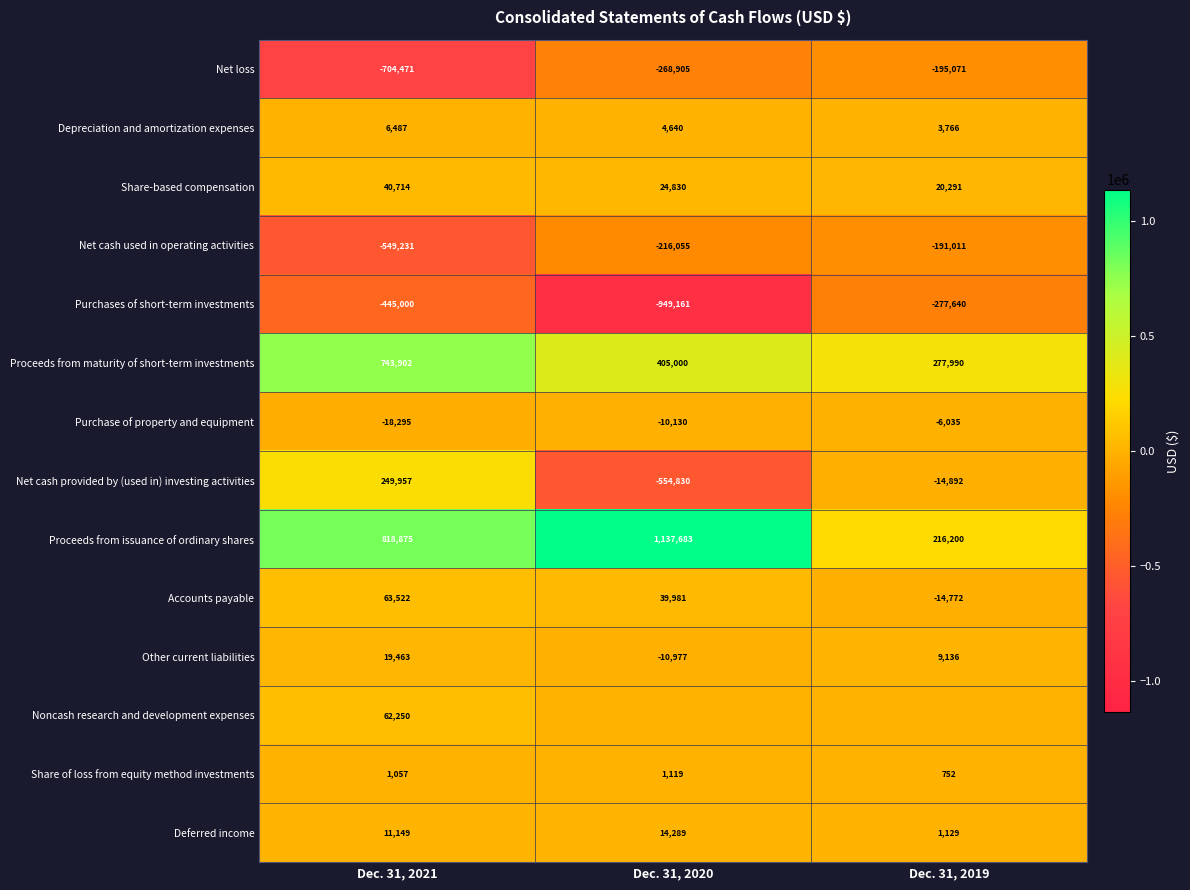

List the labels in order of Depreciation and amortization expenses value, largest first.

Dec. 31, 2021, Dec. 31, 2020, Dec. 31, 2019